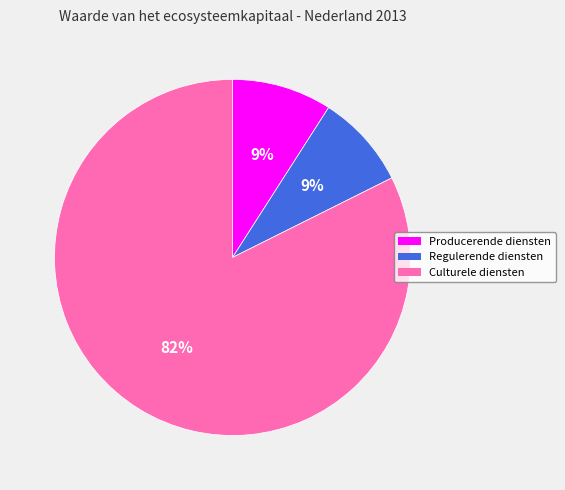

To the nearest percent, what is the combined percentage of Regulerende diensten and Producerende diensten?

18%